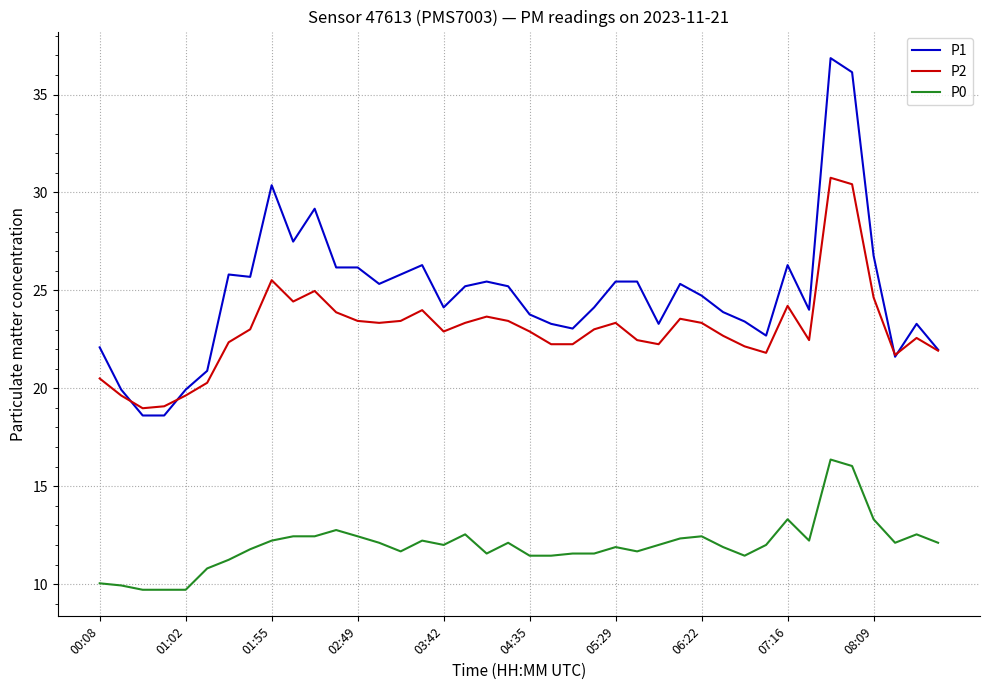

True or false: P0 and P1 intersect in this chart.

False